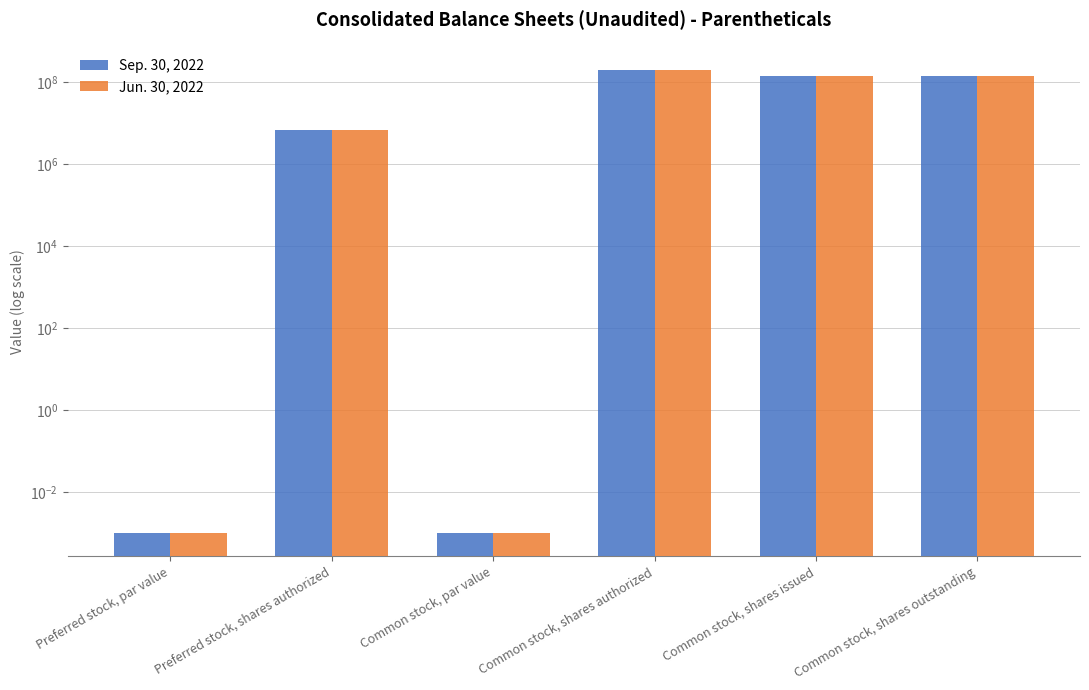

What is the maximum value for Jun. 30, 2022?

200000000.0